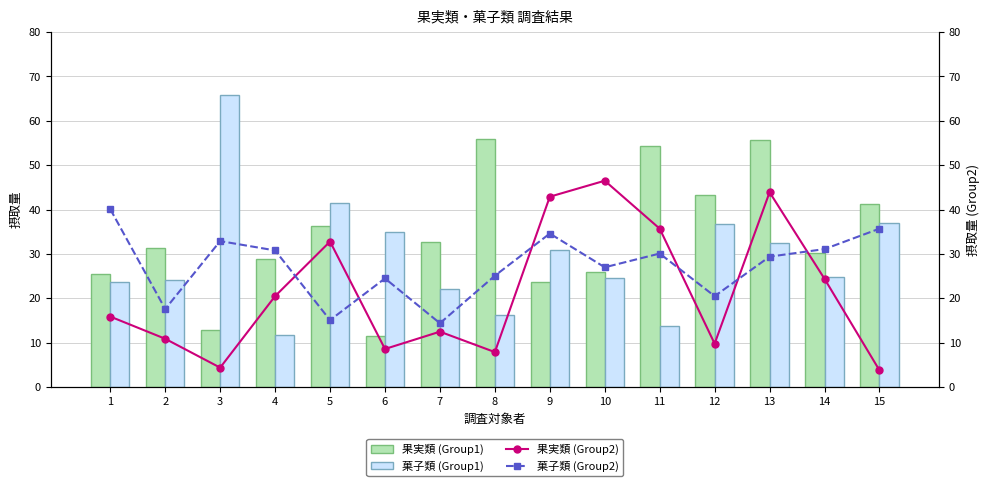

How many categories are shown in the chart?

15